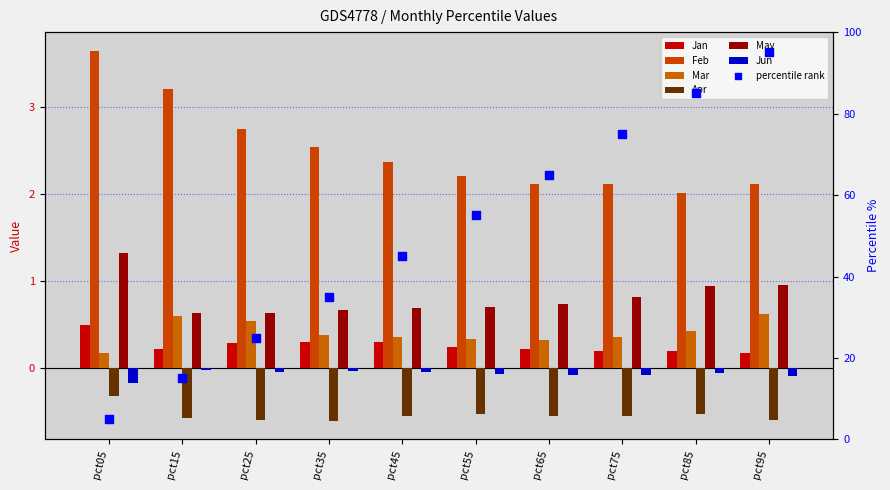

Which series has the widest spread of Y values?

Feb